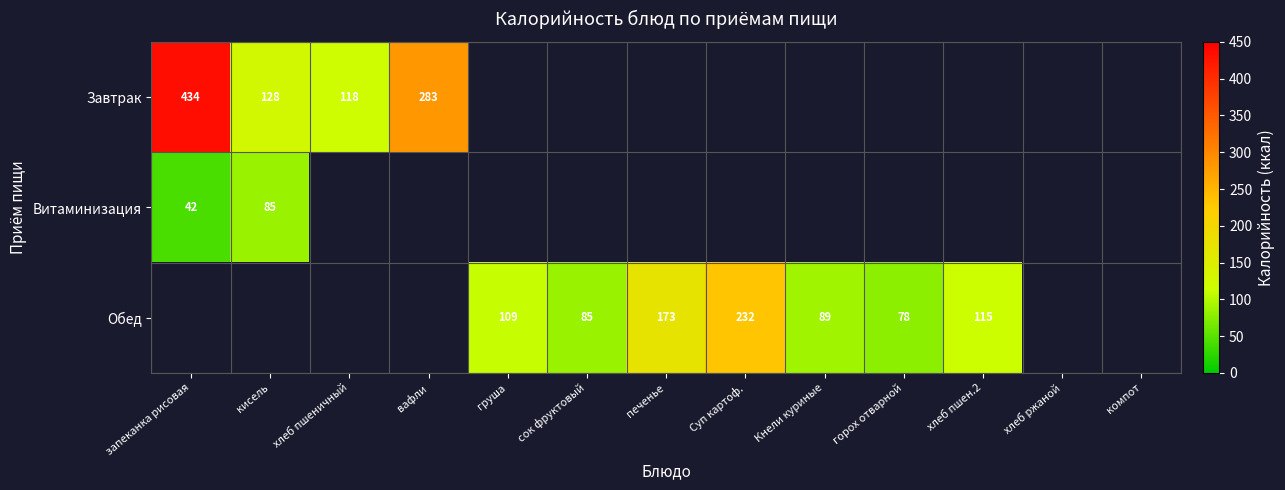

Is it true that Обед equals 120 at сок фруктовый?

False